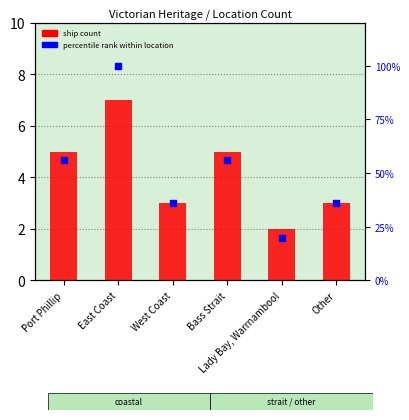

Is the value of ship count at Other greater than the value of percentile rank within location at Lady Bay, Warrnambool?

No